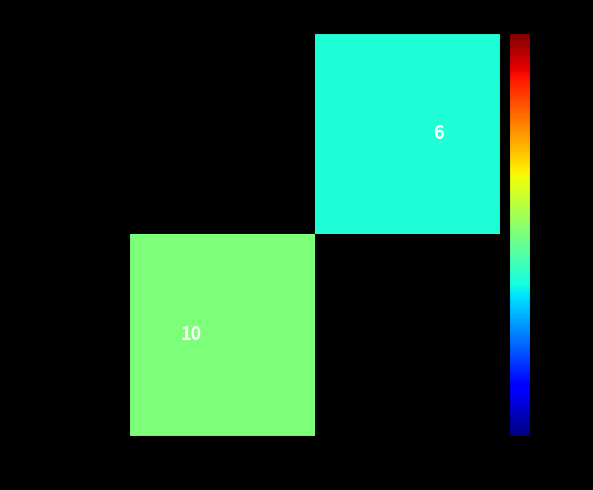

What is the greatest value displayed?

10